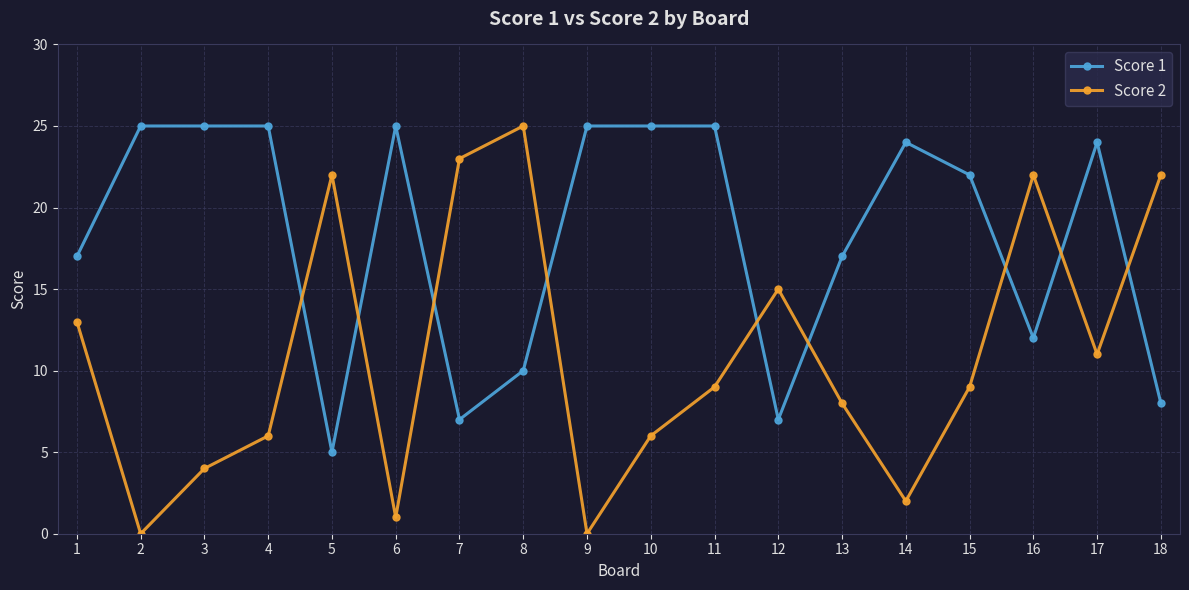

What is the value of the Score 1 point at the 10th from the left?

25